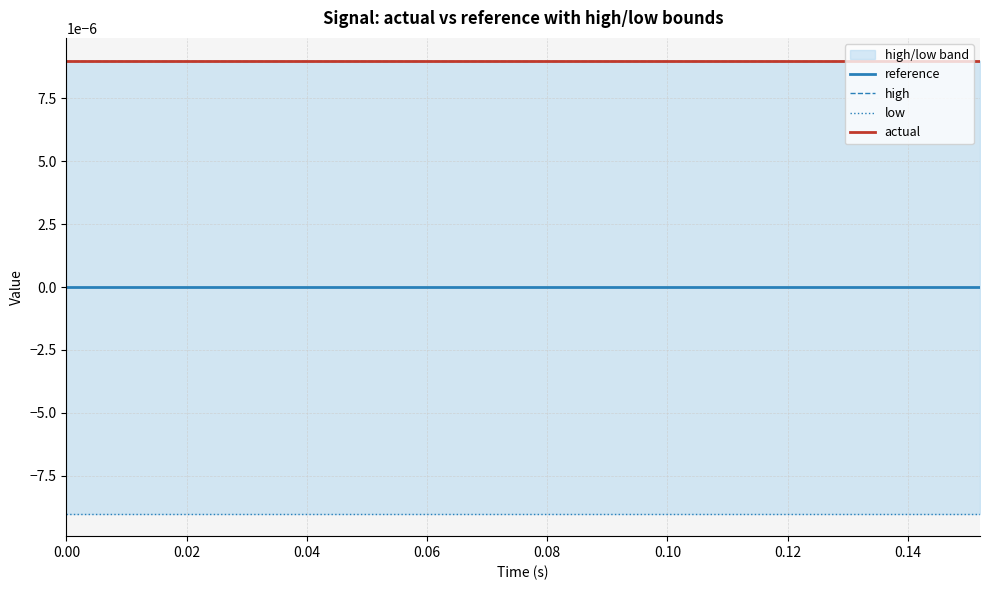

The actual series shows 0.0 at 0.06. True or false?

True